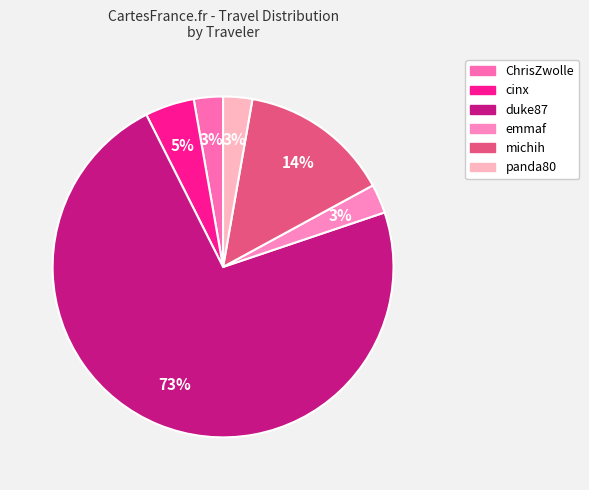

Combined, do panda80 and michih account for over 50%?

No